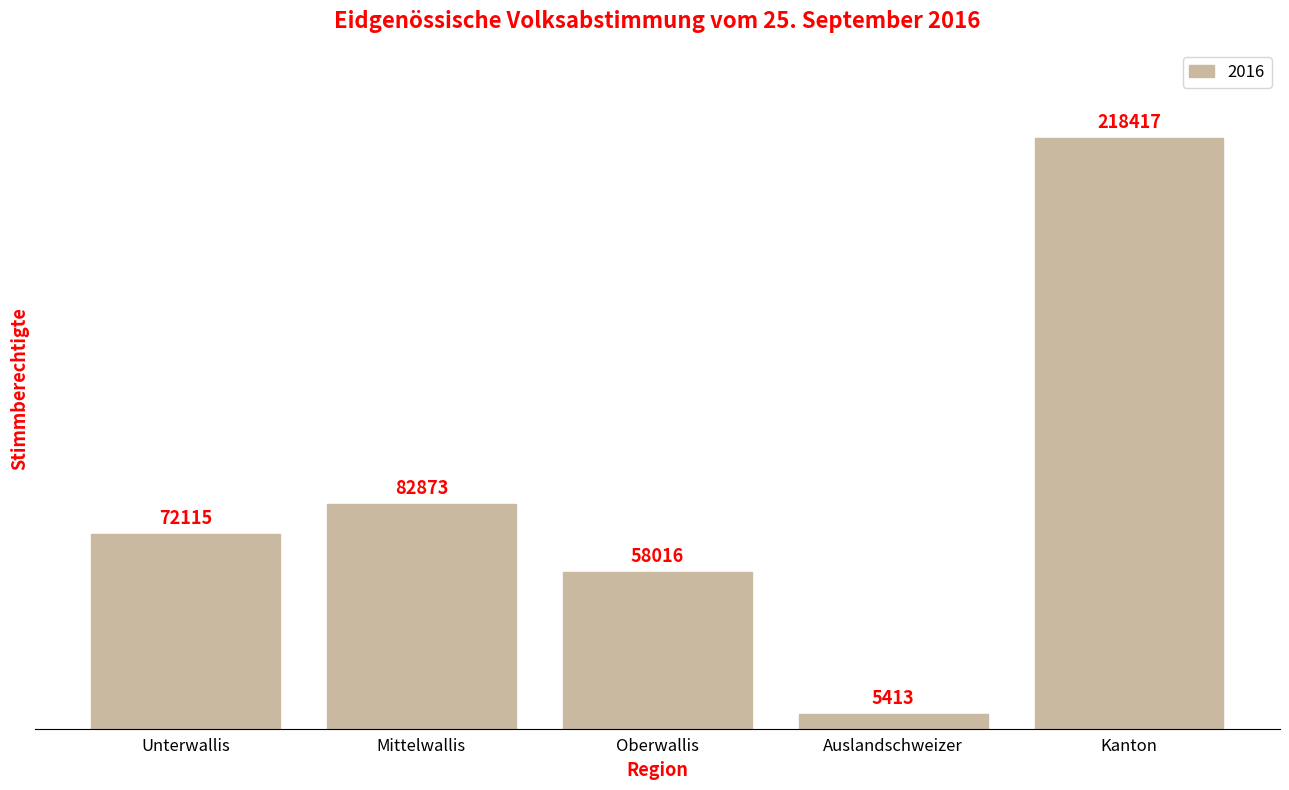

What is the minimum value shown in the chart?

5413